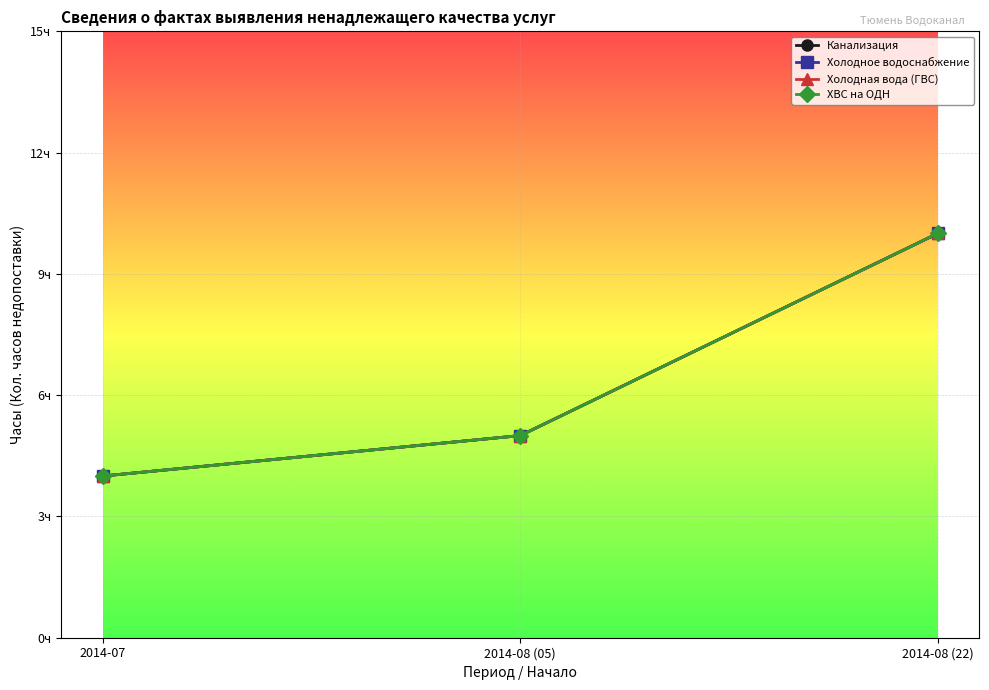

Is this an area chart (filled region under the line)?

No